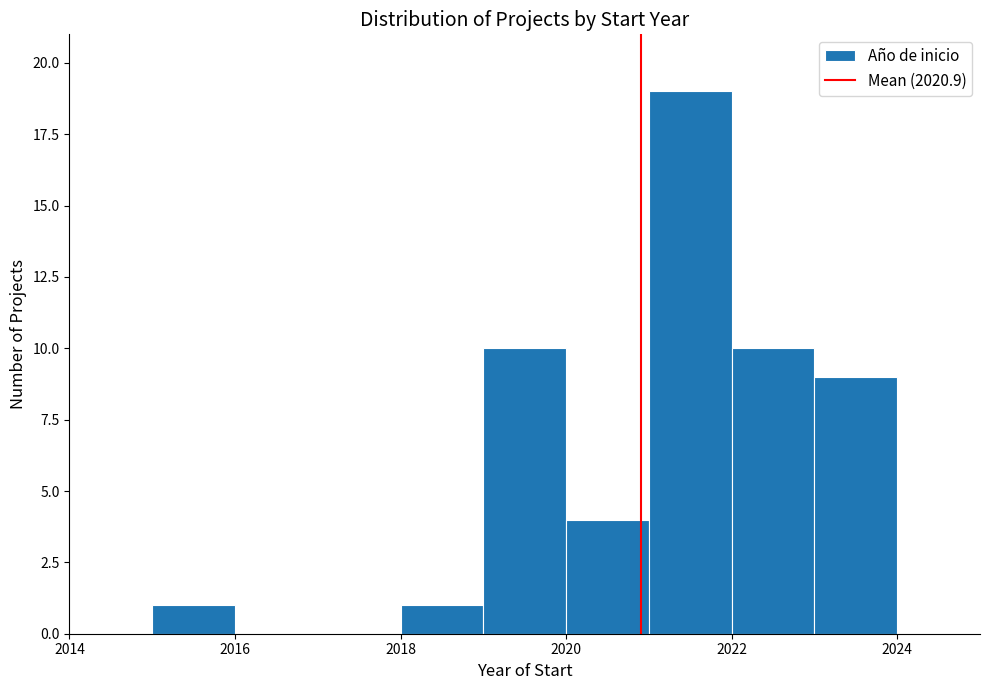

How tall is the bar that spans 2018 to 2019 on the x-axis? The values are not printed on the chart, so give them approximately, as read against the axis.

1